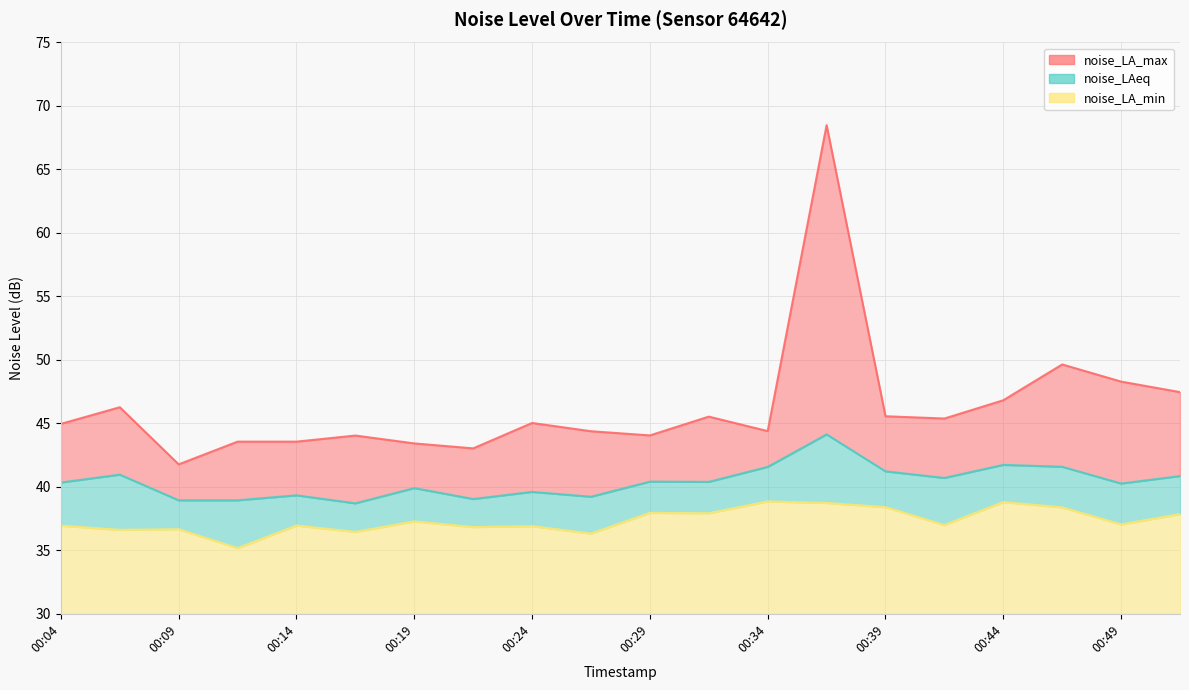

What is the maximum value shown in the chart?

68.5